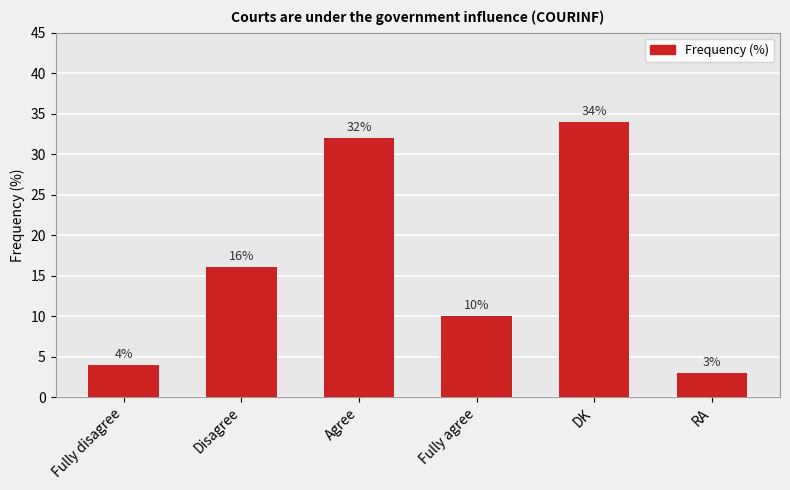

What is the maximum value shown in the chart?

34